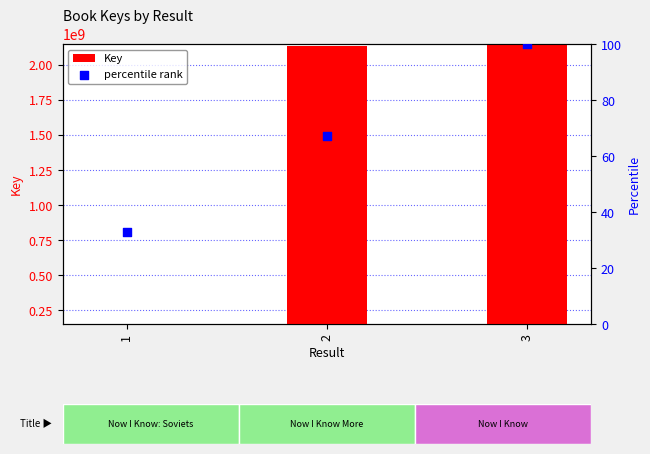

What is the total value across all series at 2?

2137698485